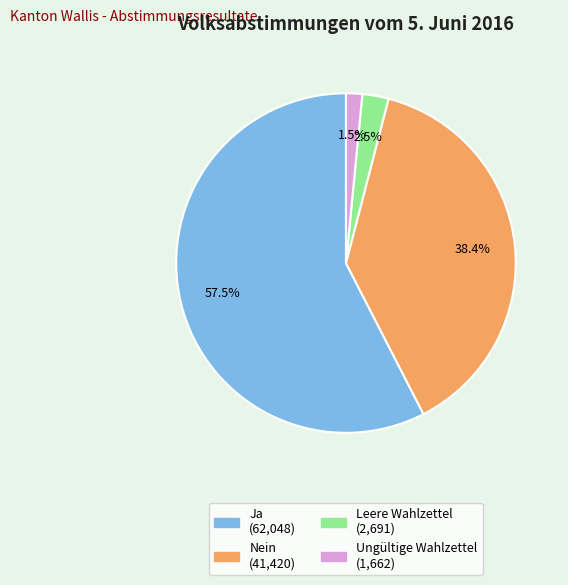

Does Leere Wahlzettel account for over 50% of the chart?

No